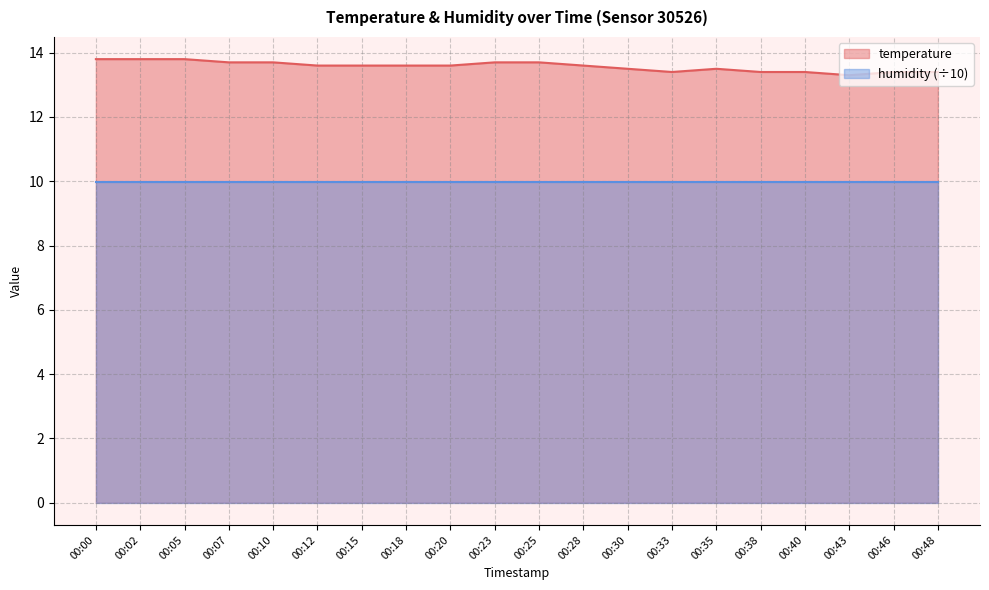

True or false: there are more than 2 points higher than both neighbors.

False